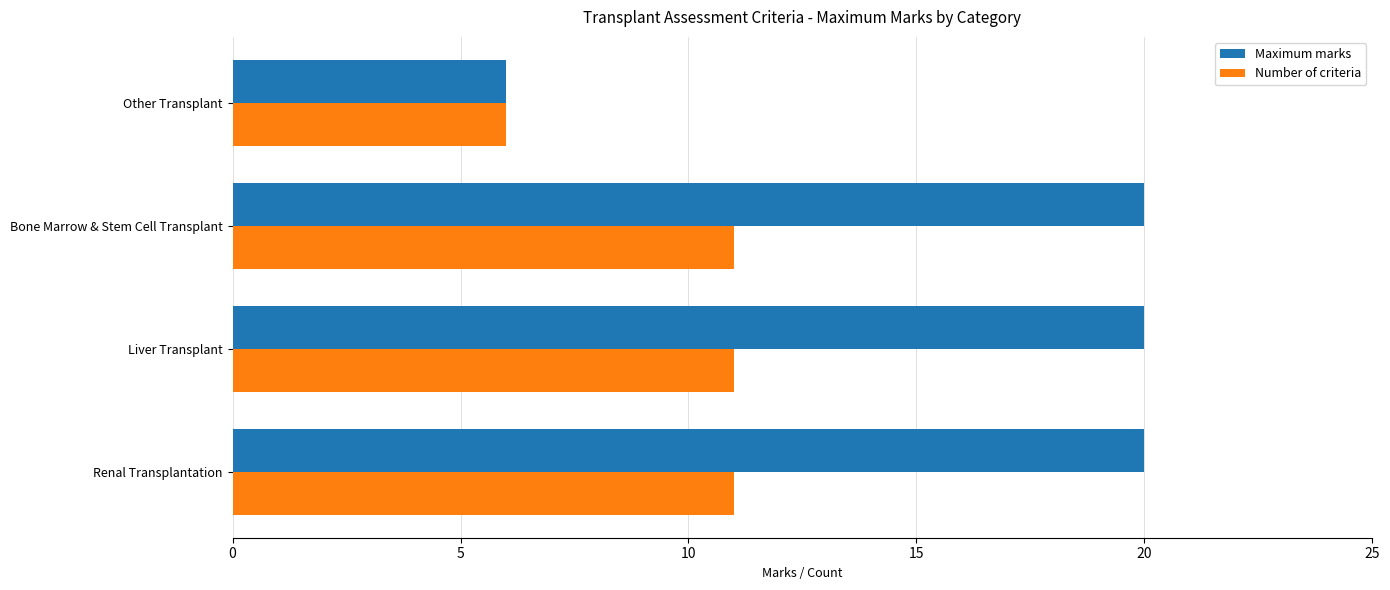

How many categories are shown in the chart?

4